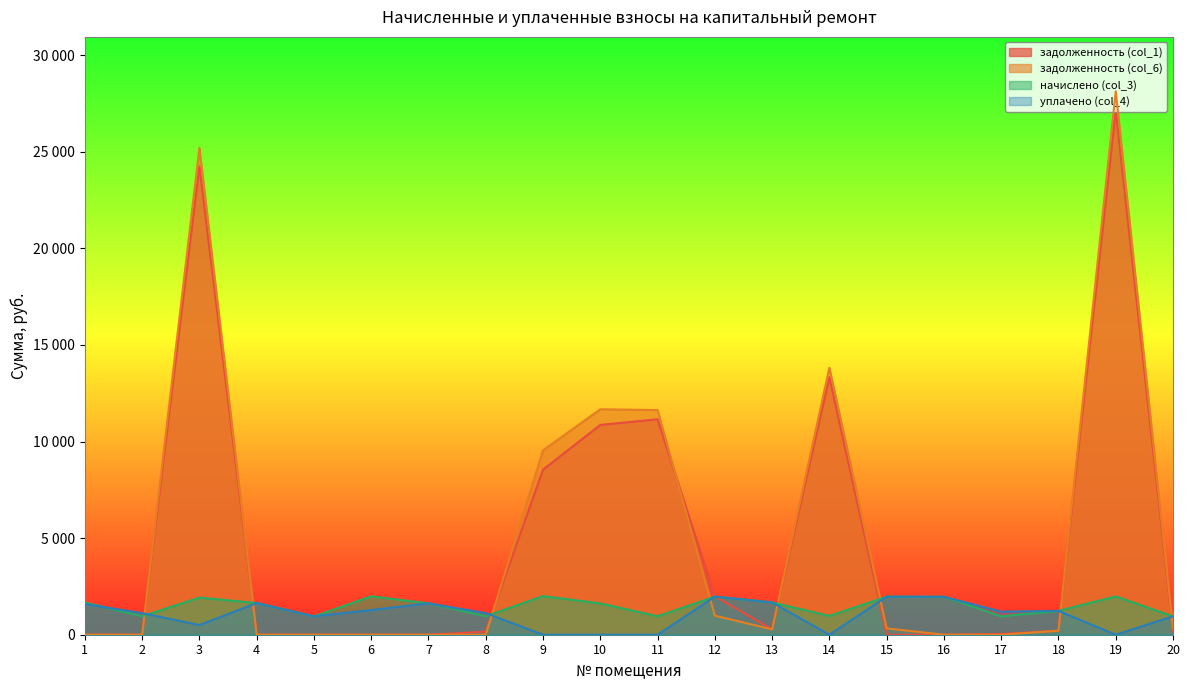

Reading left to right, transcribe all the data shown in this chart.

задолженность (col_1): 1=0.0	2=0.0	3=24240.1	4=0.0	5=0.0	6=0.0	7=0.0	8=159.5	9=8544.9	10=10858.6	11=11151.1	12=1991.7	13=278.8	14=13331.1	15=0.0	16=0.0	17=39.7	18=205.6	19=27141.5	20=158.5
задолженность (col_6): 1=0.0	2=0.0	3=25200.5	4=0.0	5=0.0	6=0.0	7=0.0	8=0.0	9=9545.0	10=11669.5	11=11628.1	12=985.8	13=278.8	14=13817.7	15=328.1	16=0.0	17=0.0	18=205.6	19=28132.1	20=315.5
начислено (col_3): 1=1666.3	2=957.2	3=1920.7	4=1640.9	5=950.8	6=1987.5	7=1625.0	8=957.2	9=2000.2	10=1621.8	11=954.0	12=1971.6	13=1672.7	14=973.1	15=1968.4	16=1962.1	17=950.8	18=1233.8	19=1981.1	20=950.8
уплачено (col_4): 1=1588.6	2=1116.7	3=500.0	4=1640.9	5=950.8	6=1279.7	7=1625.0	8=1116.7	9=0.0	10=0.0	11=0.0	12=1971.6	13=1672.7	14=0.0	15=1968.4	16=1962.1	17=1194.2	18=1233.8	19=0.0	20=952.3